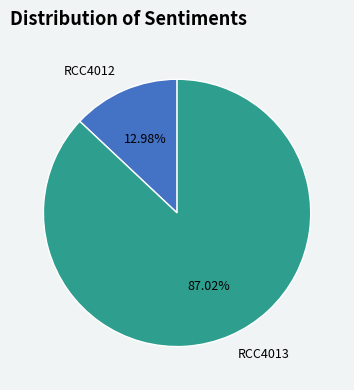

What percentage is the RCC4012 slice, to the nearest percent?

13%